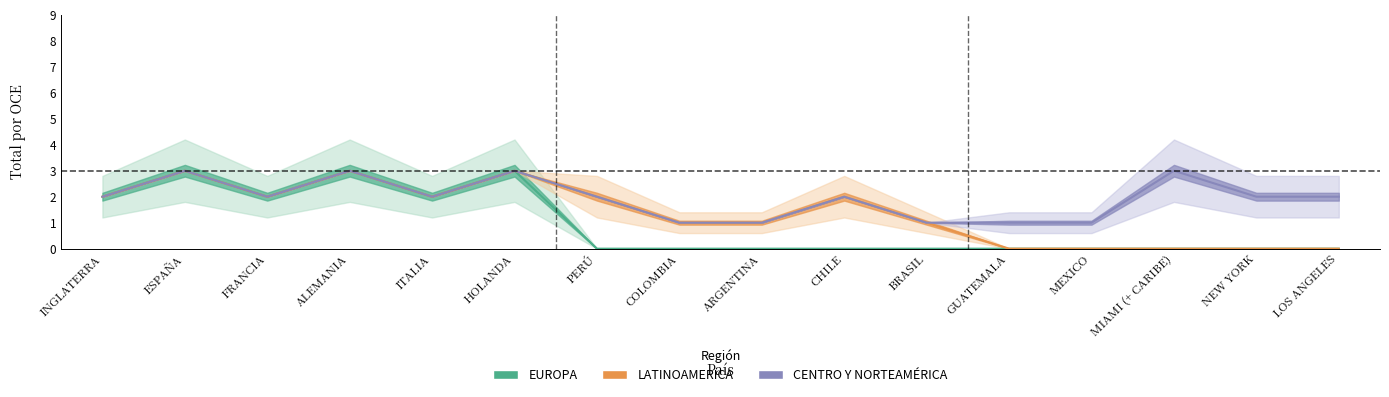

Reading left to right, transcribe all the data shown in this chart.

EUROPA: 2	3	2	3	2	3	0	0	0	0	0	0	0	0	0	0
LATINOAMERICA: 0	0	0	0	0	0	2	1	1	2	1	0	0	0	0	0
CENTRO Y NORTEAMÉRICA: 0	0	0	0	0	0	0	0	0	0	0	1	1	3	2	2